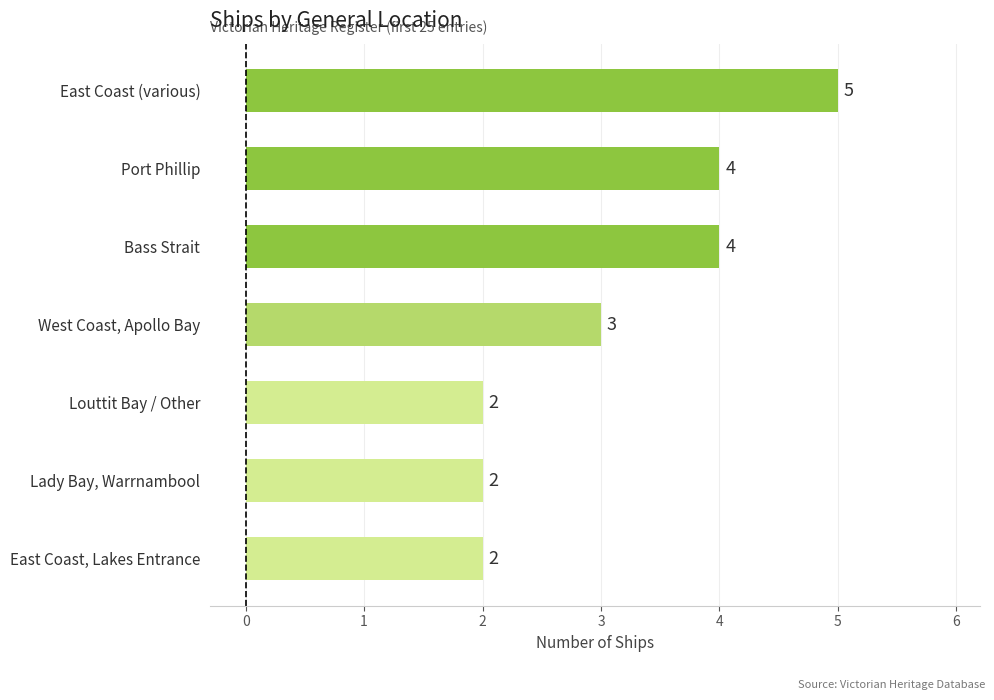

At which label is the value closest to 3?

West Coast, Apollo Bay